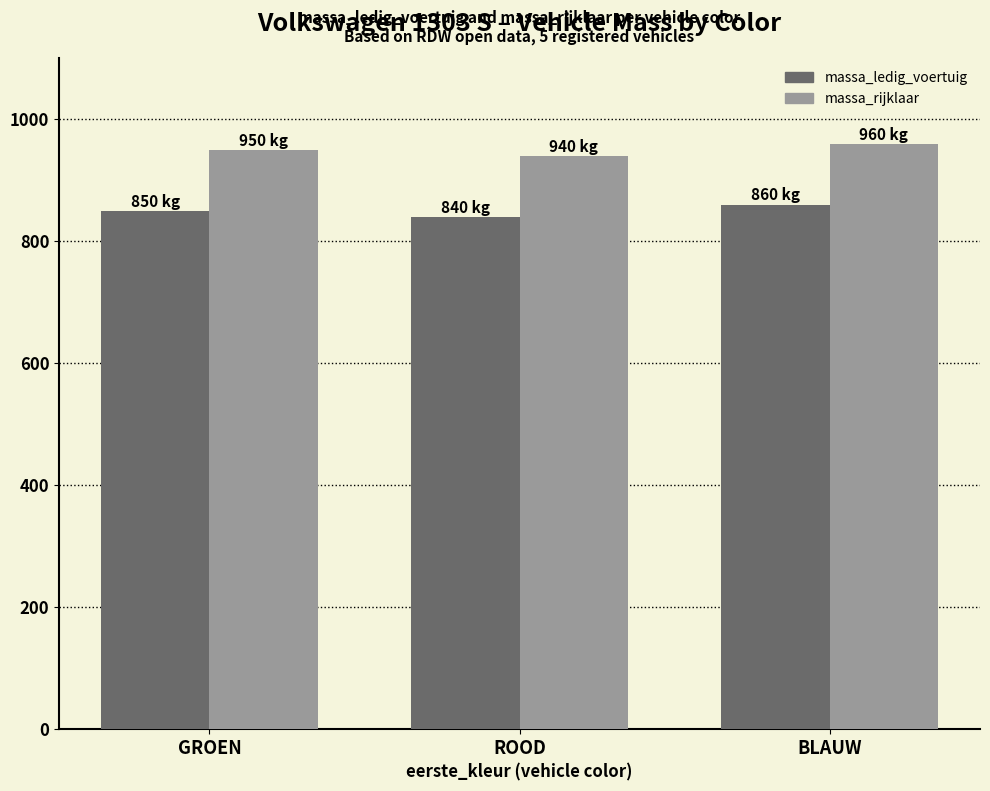

The value of massa_rijklaar at GROEN is 950. True or false?

True